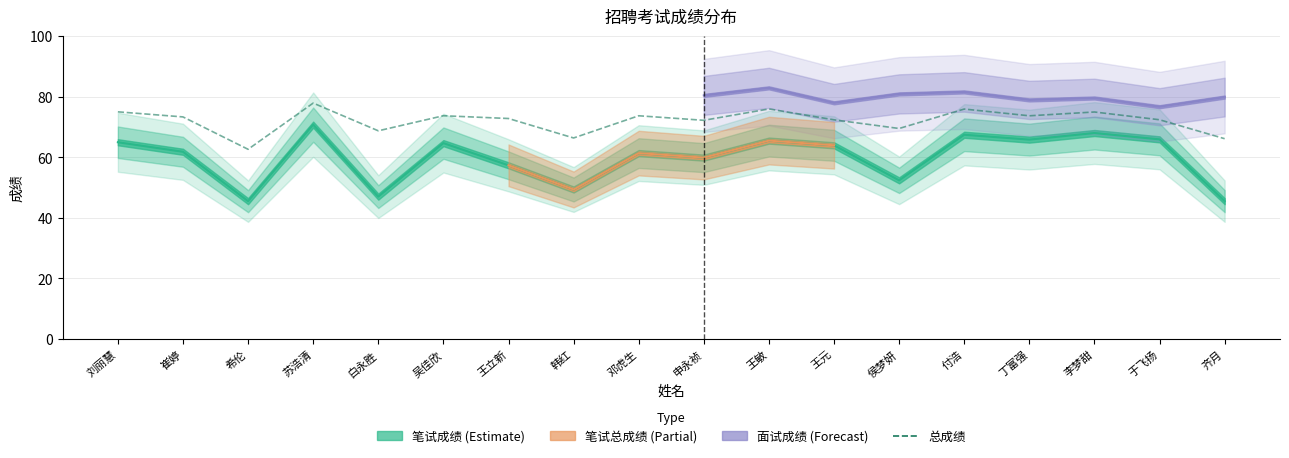

Between 韩红 and 侯梦妍, which is larger?

侯梦妍